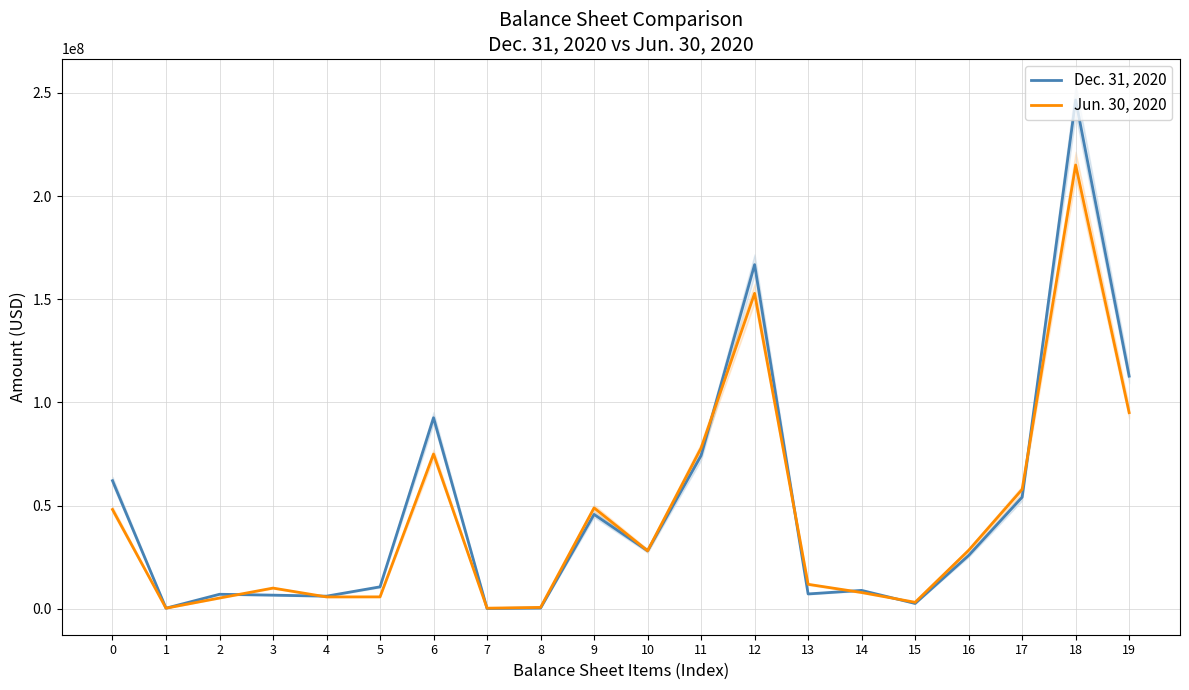

After their last crossing, which series has the higher values: Jun. 30, 2020 or Dec. 31, 2020?

Dec. 31, 2020